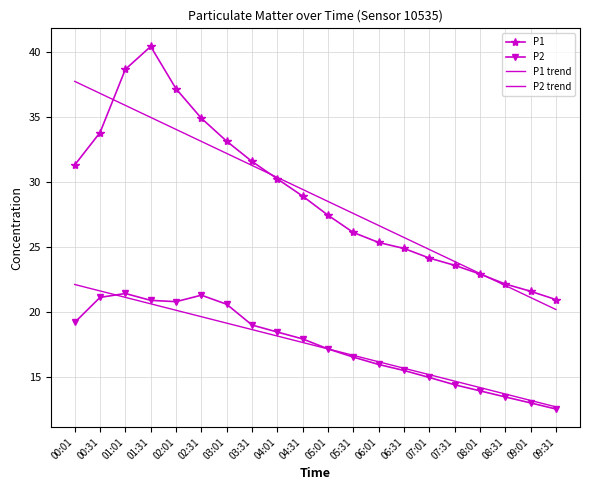

At which category does P2 reach its first local valley?

02:01